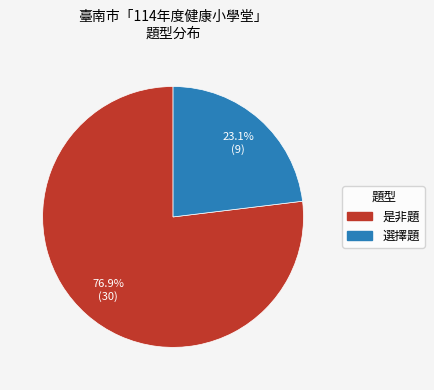

Approximately how many times larger is the value at 選擇題 compared to 是非題?

0.3